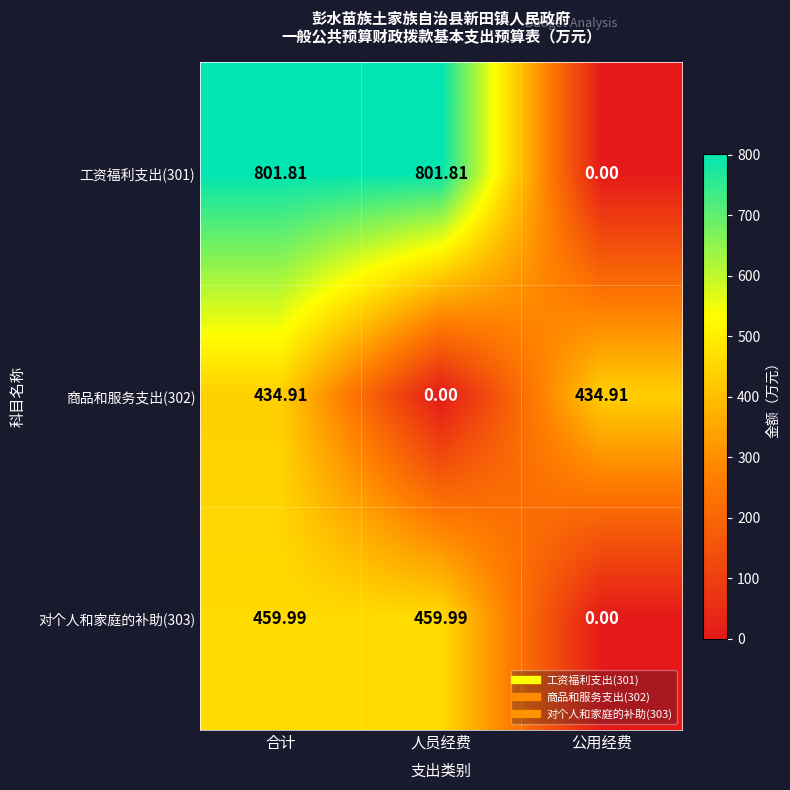

Where is 商品和服务支出(302) nearest to the value 217?

人员经费